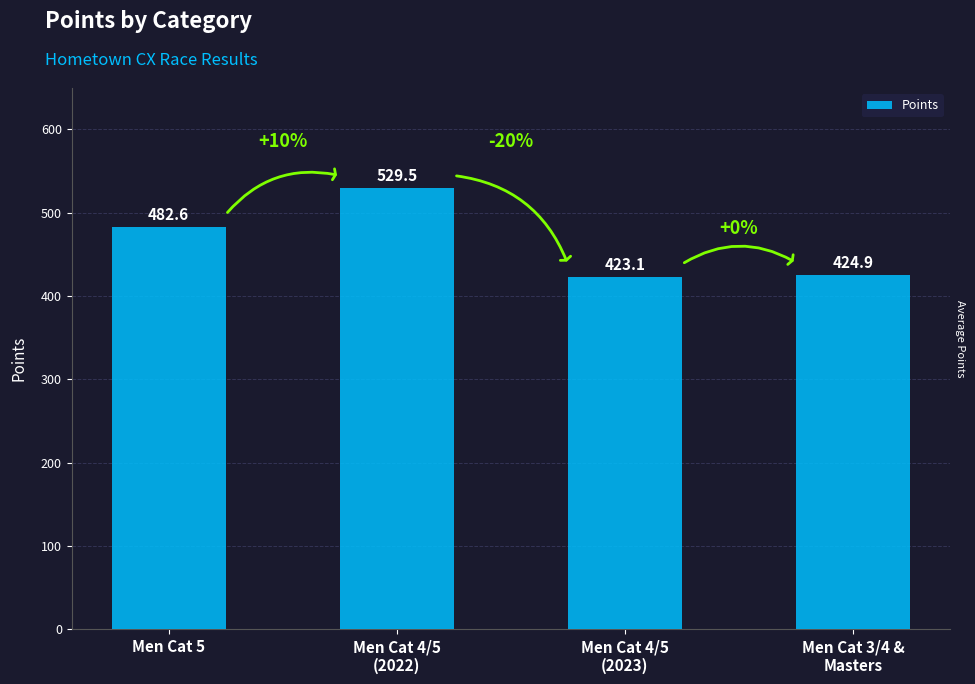

The value at Men Cat 4/5
(2023) is 423.1. True or false?

True